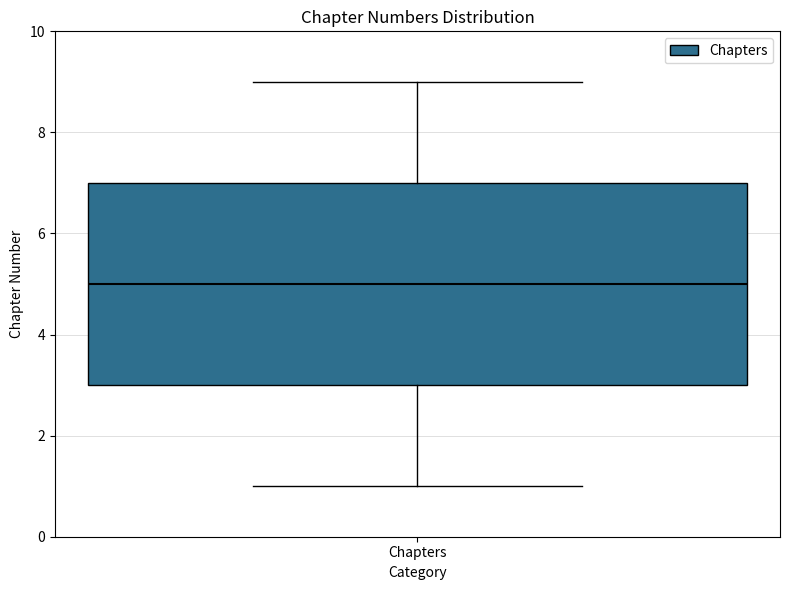

Read this box plot against the y-axis: the position of the median line, the range covered by the box, and the ends of both whiskers. The values are not printed on the chart, so give them approximately, as read against the axis.

median 5, box 3 to 7, whiskers 1 to 9